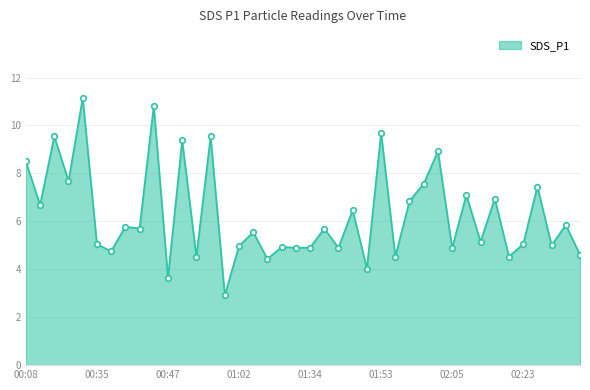

What is the greatest value displayed?

11.2